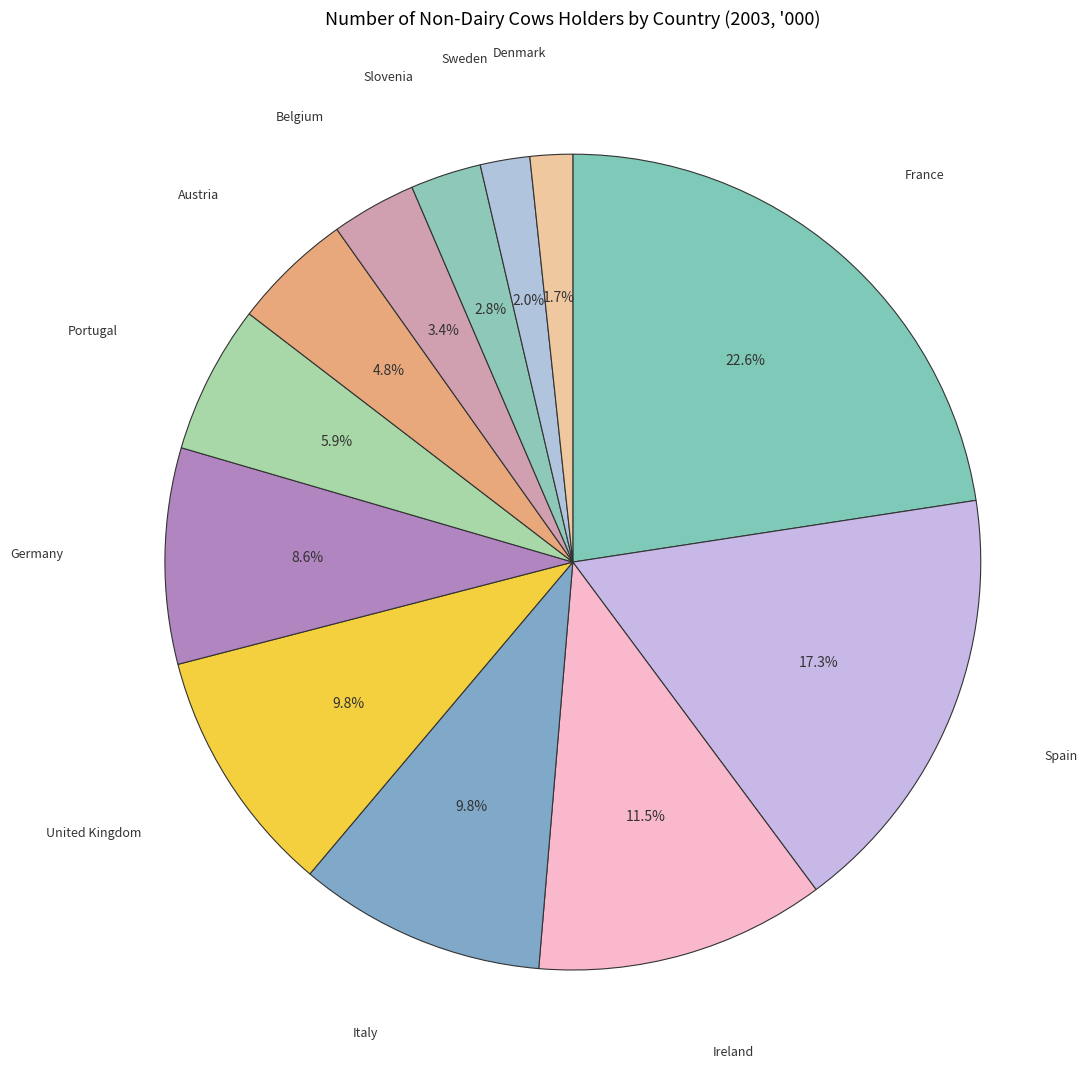

How many segments does this pie chart have?

12